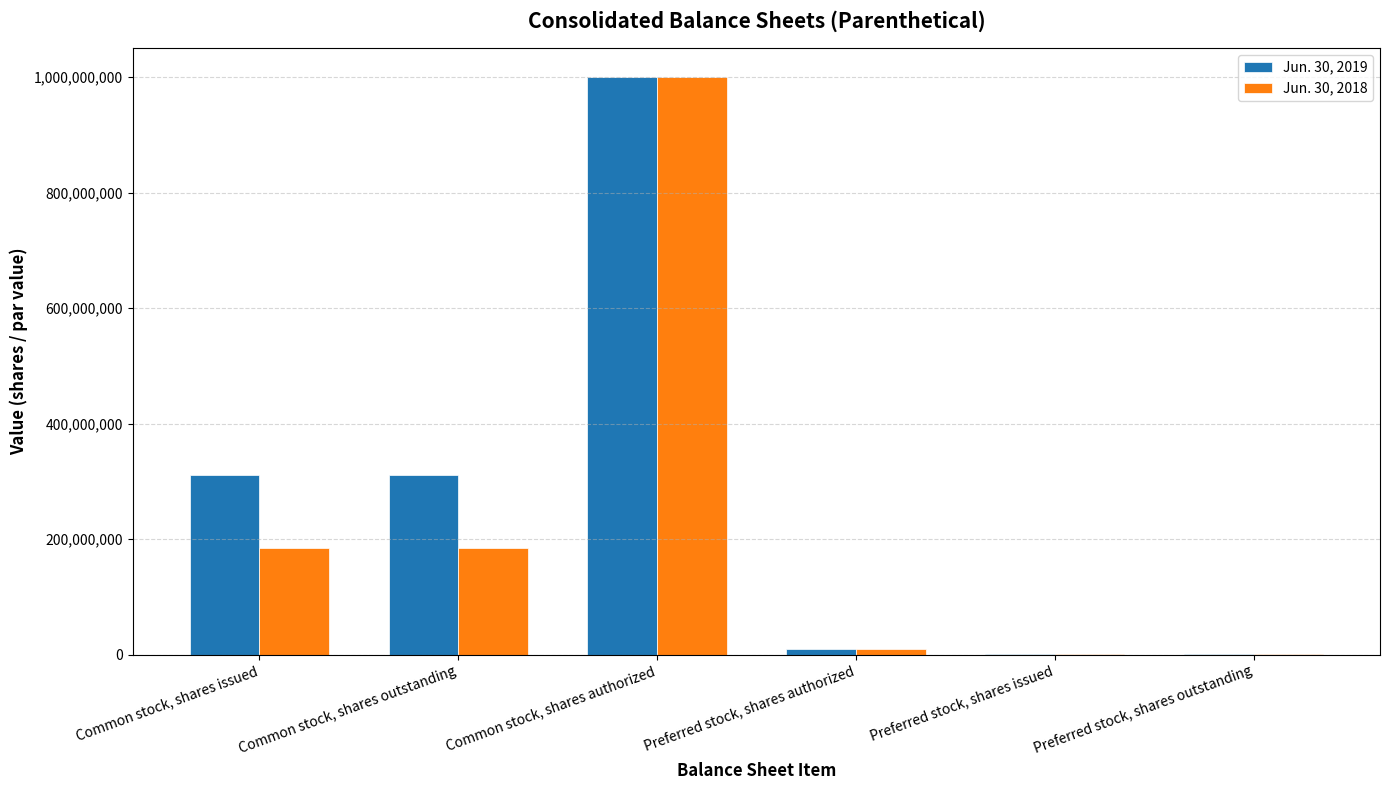

True or false: Jun. 30, 2018 has a value of 108744022 at Common stock, shares outstanding.

False